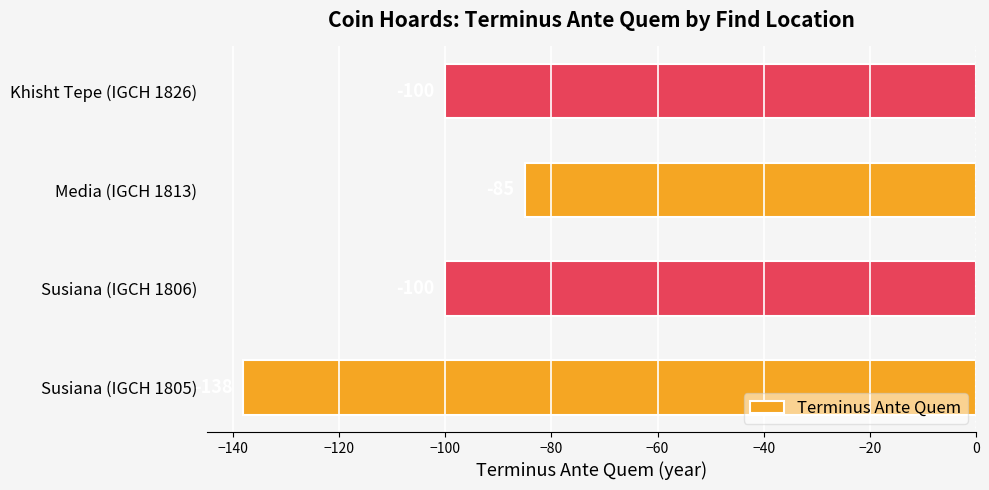

At which category does the chart reach its peak across all series?

Media (IGCH 1813)